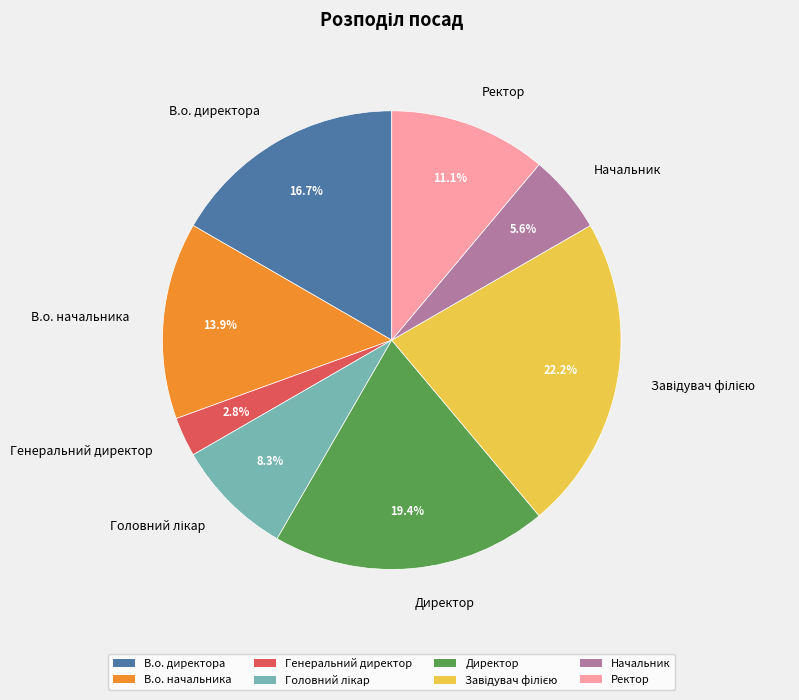

How many slices are in this pie chart?

8